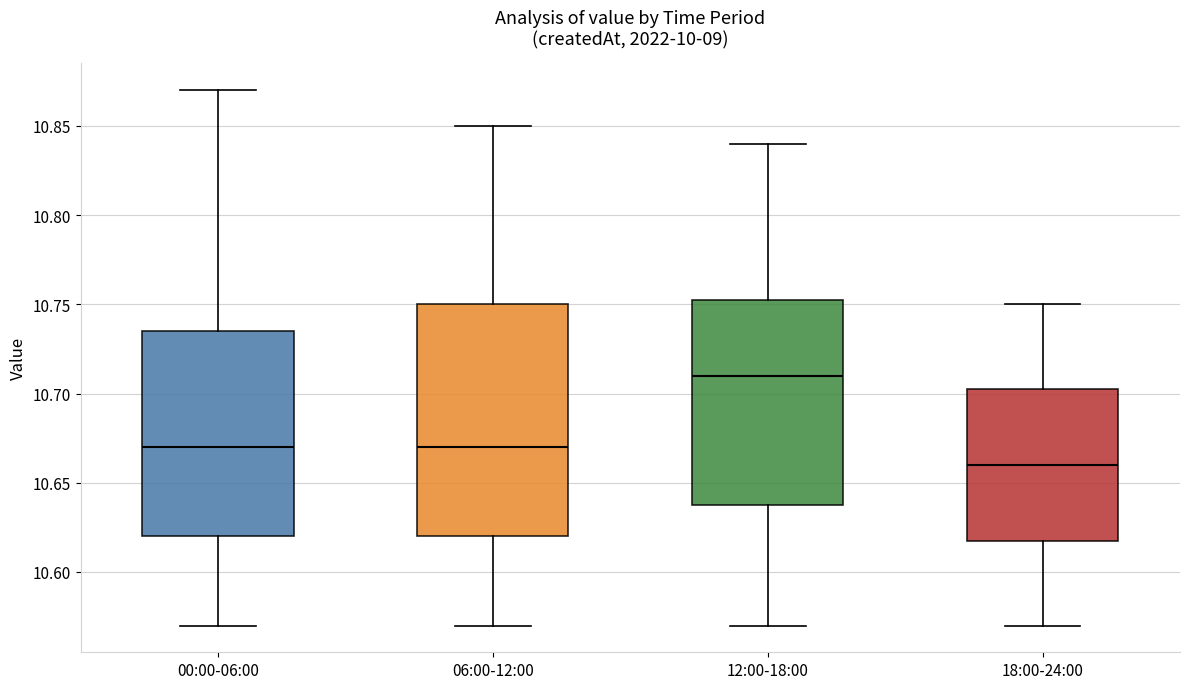

Comparing the boxes themselves (not the whiskers), which one is the tallest?

06:00-12:00